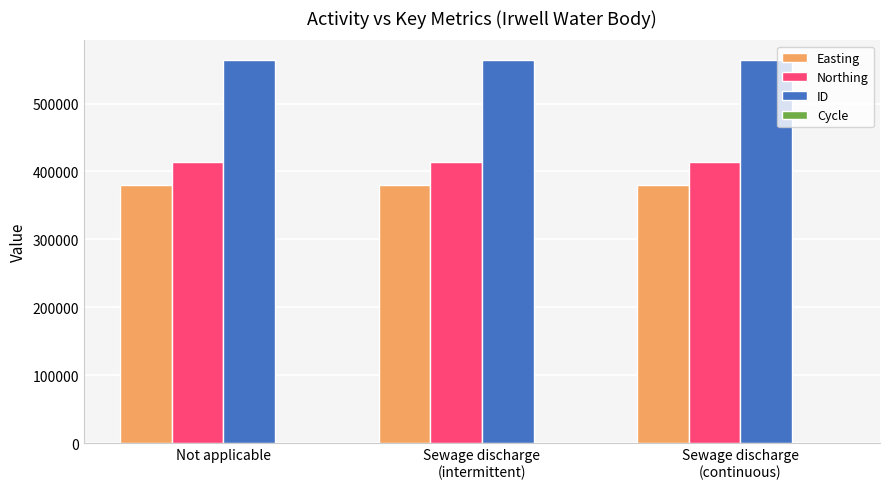

How many groups of bars are there?

3